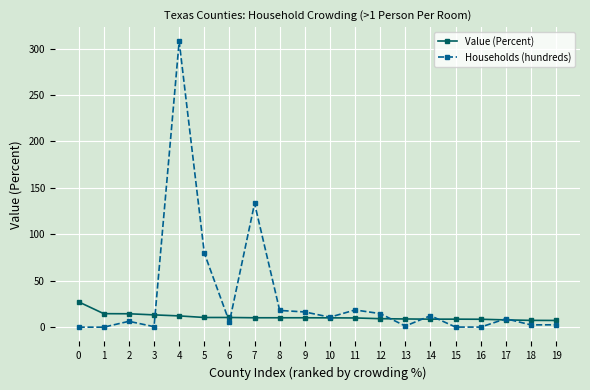

What is the maximum value shown in the chart?

307.6